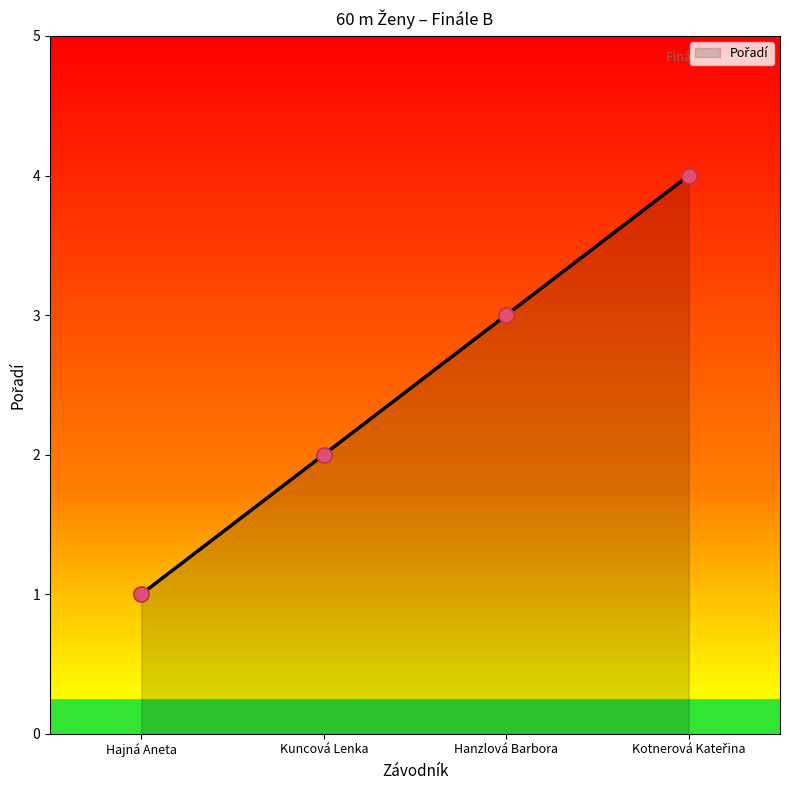

Which has a higher value, Hajná Aneta or Hanzlová Barbora?

Hanzlová Barbora